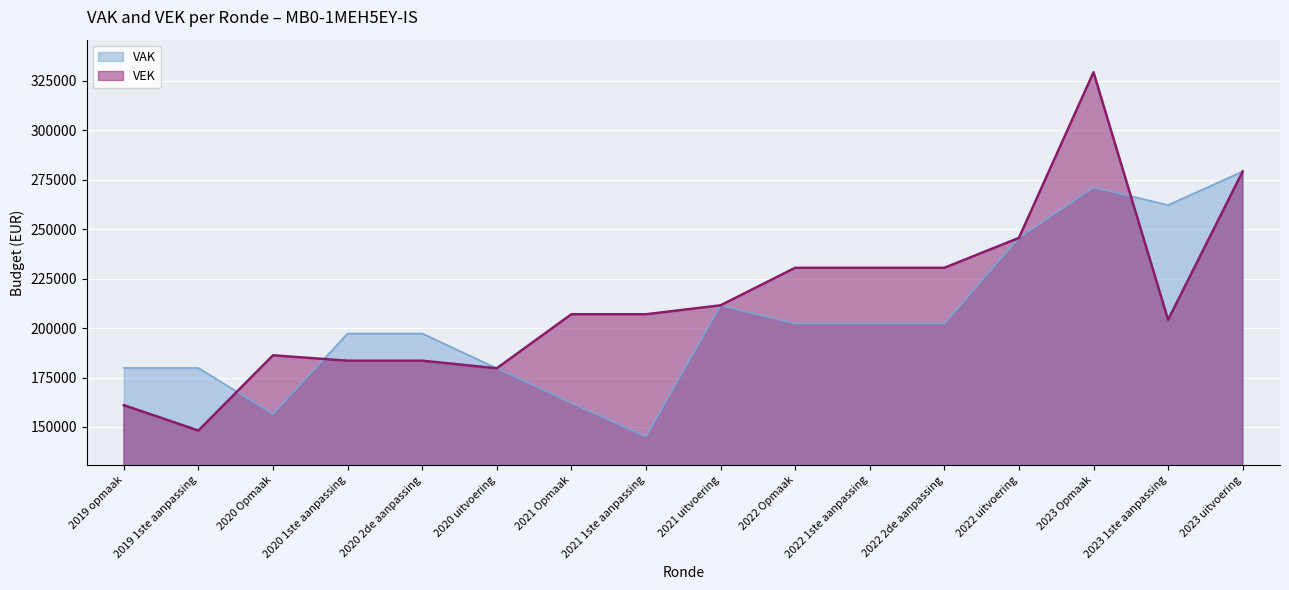

What is the sum of all VAK values?

3274219